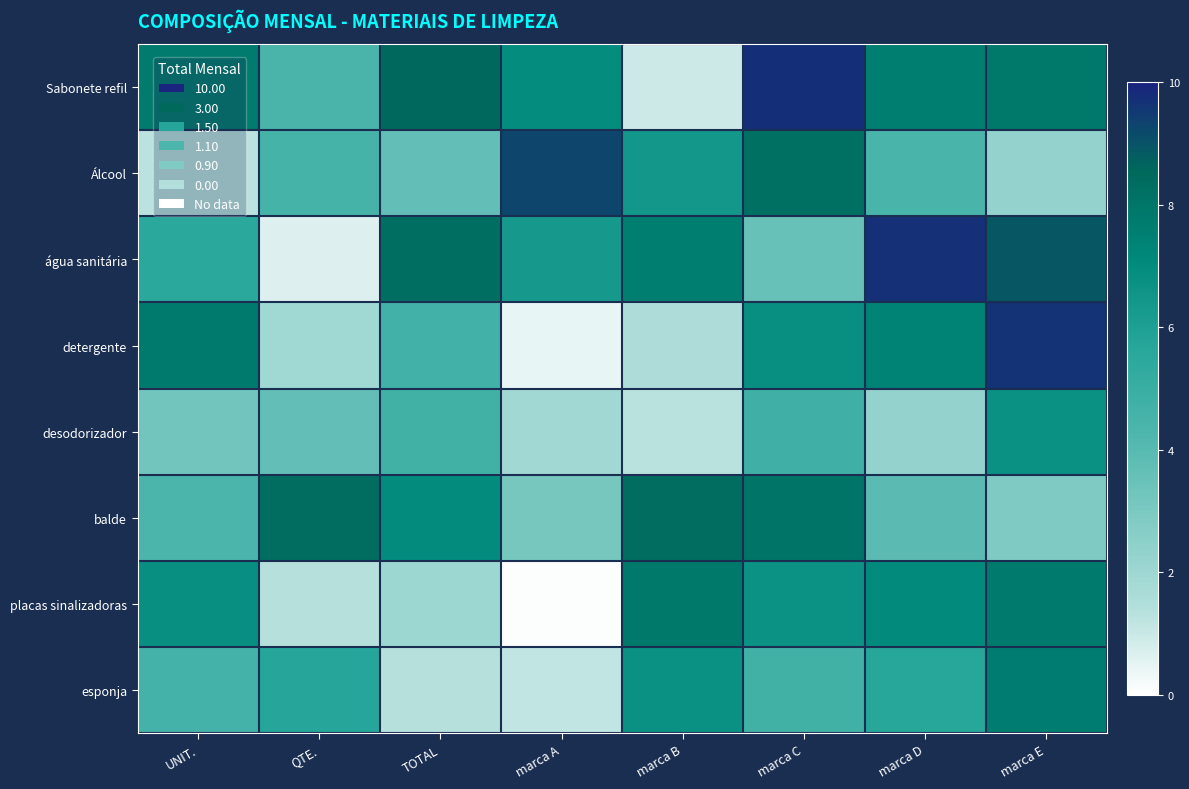

How many data points does each series have?

8